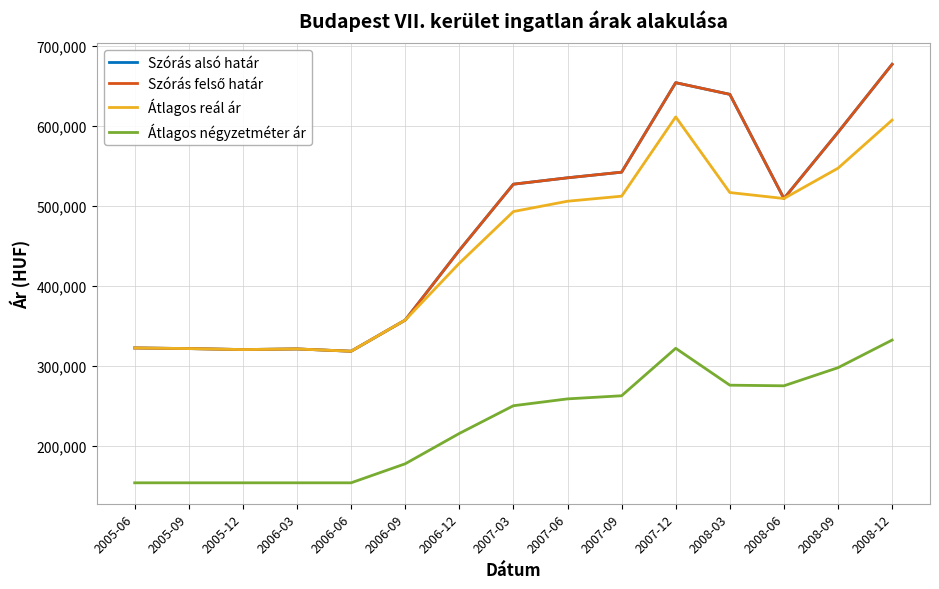

List the labels in order of Átlagos reál ár value, largest first.

2007-12, 2008-12, 2008-09, 2008-03, 2007-09, 2008-06, 2007-06, 2007-03, 2006-12, 2006-09, 2005-06, 2005-09, 2006-03, 2005-12, 2006-06